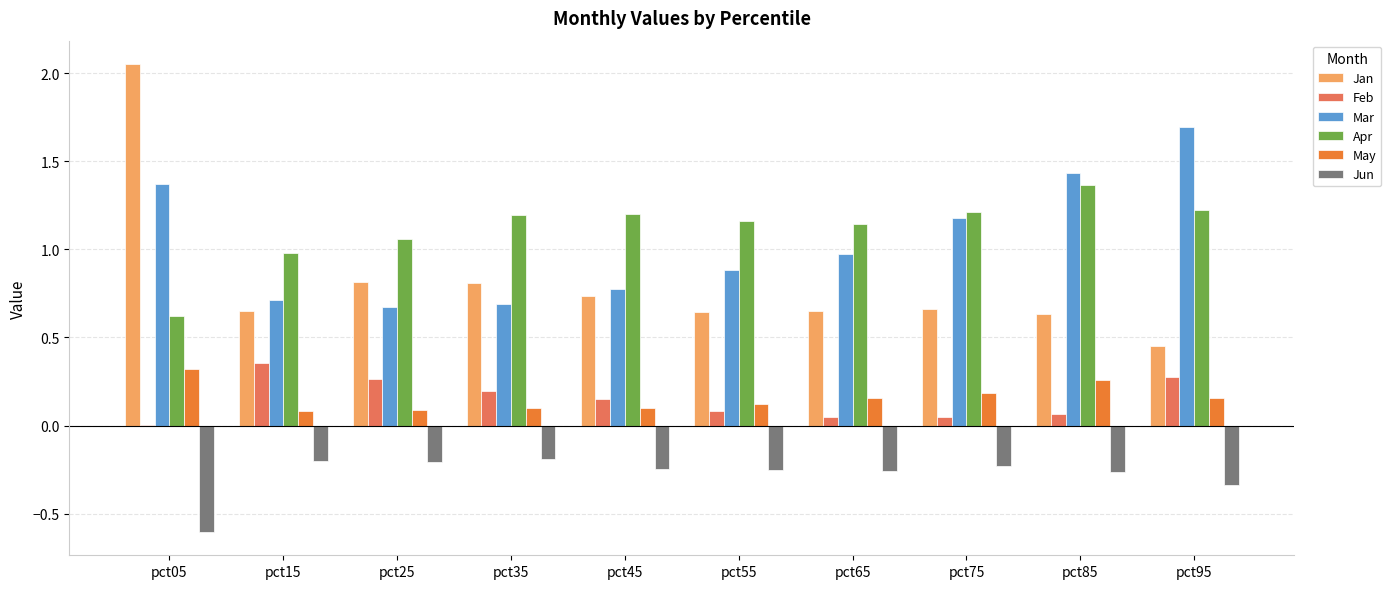

Does the chart contain stacked bars?

No